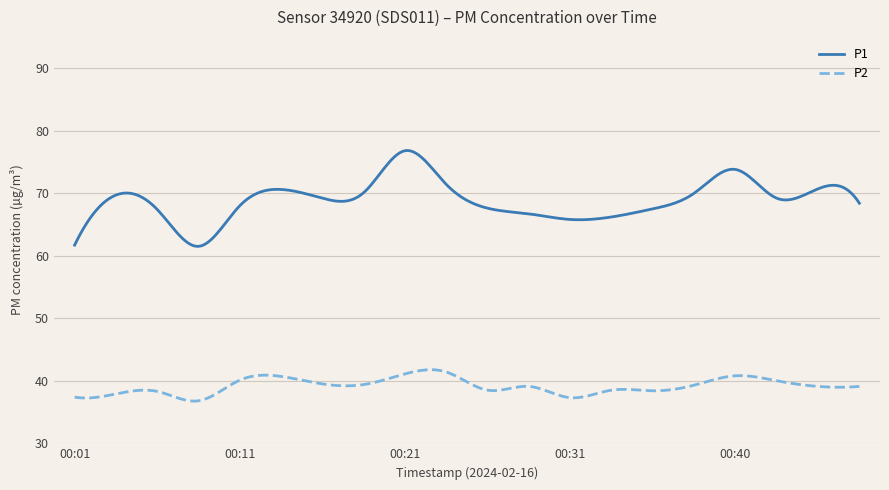

True or false: P2 and P1 intersect in this chart.

False